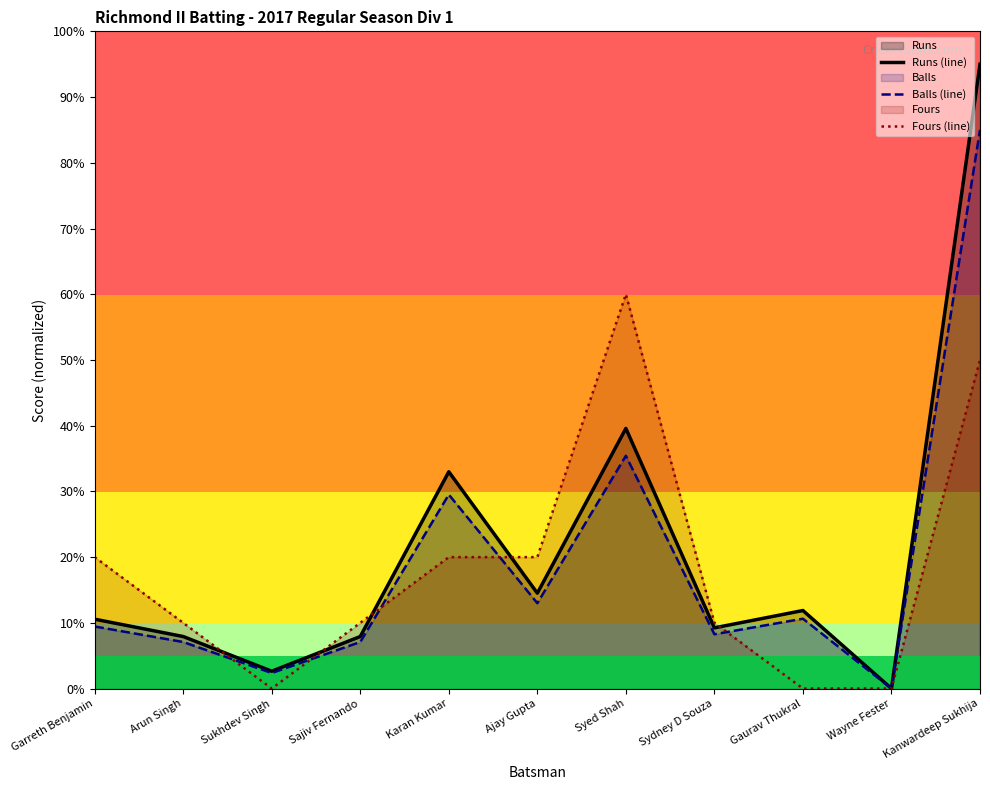

The value of Balls (line) at Gaurav Thukral is 10.6. True or false?

True